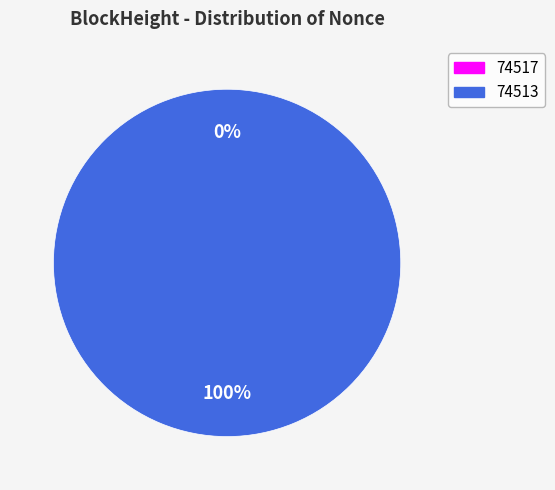

Count the number of slices in the pie.

2